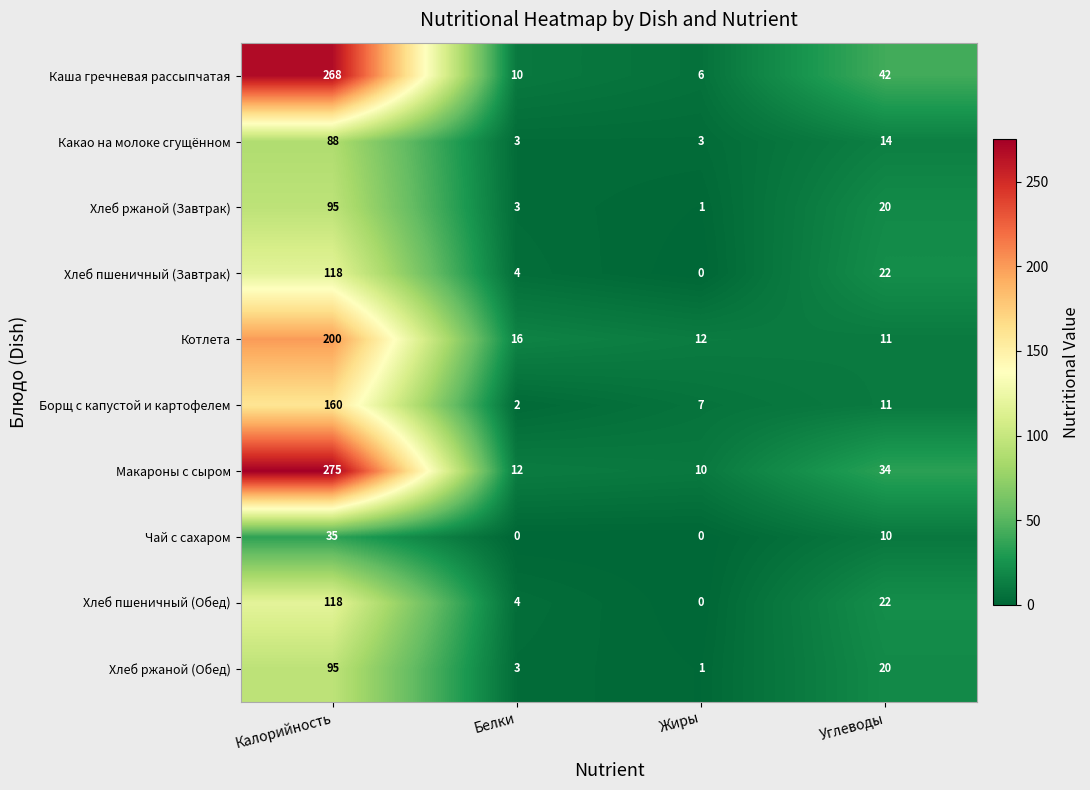

What is the total value across all series at Жиры?

40